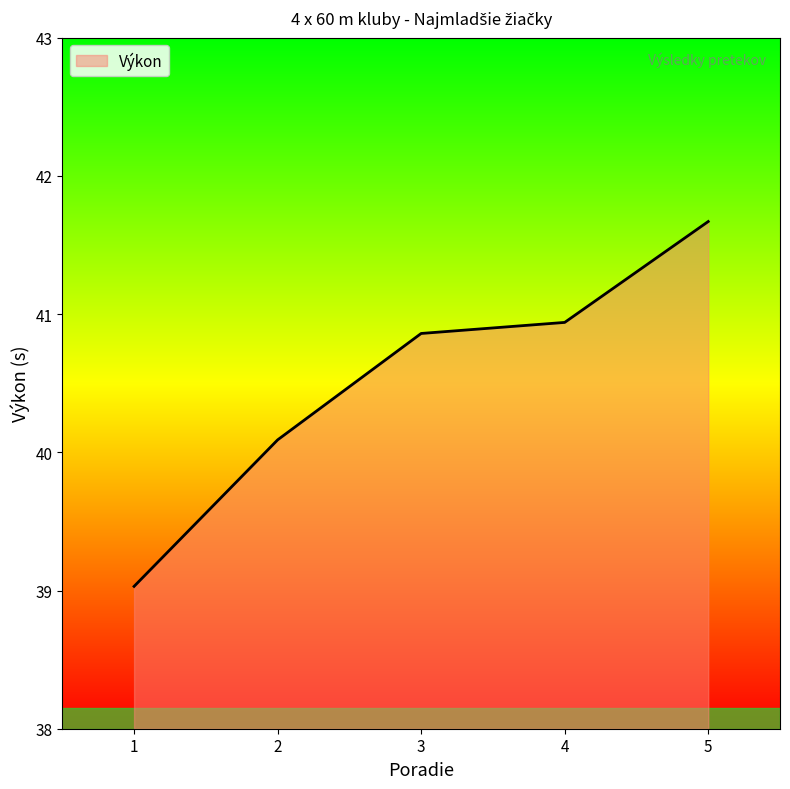

How many values are below 40?

1